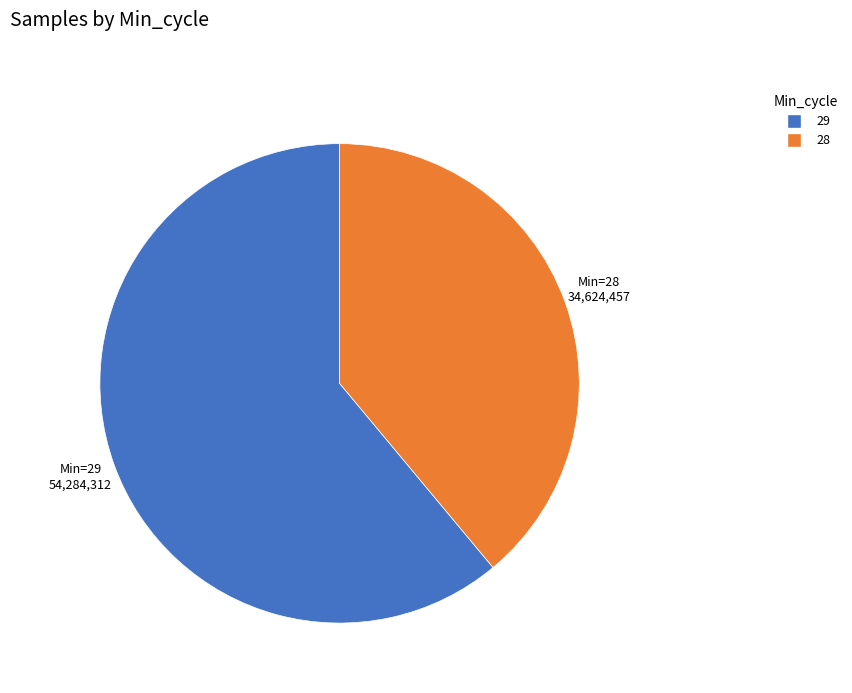

Combined, do 28 and 29 account for over 50%?

Yes